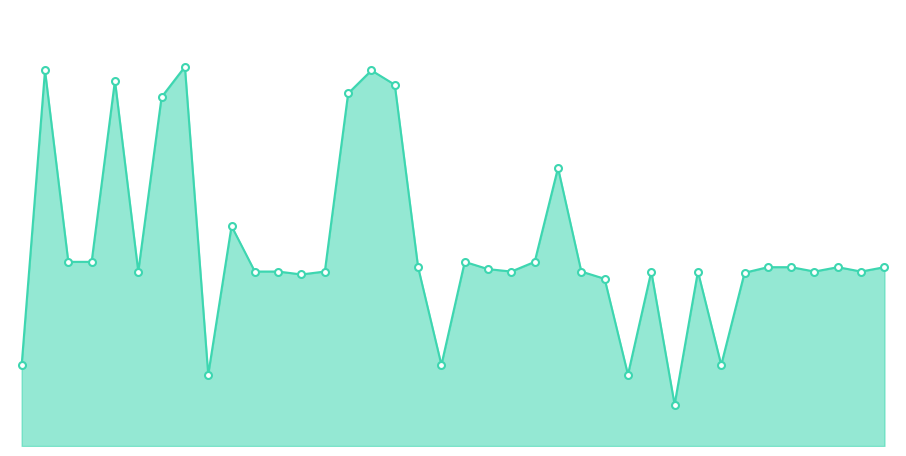

Where is the first local minimum?

5